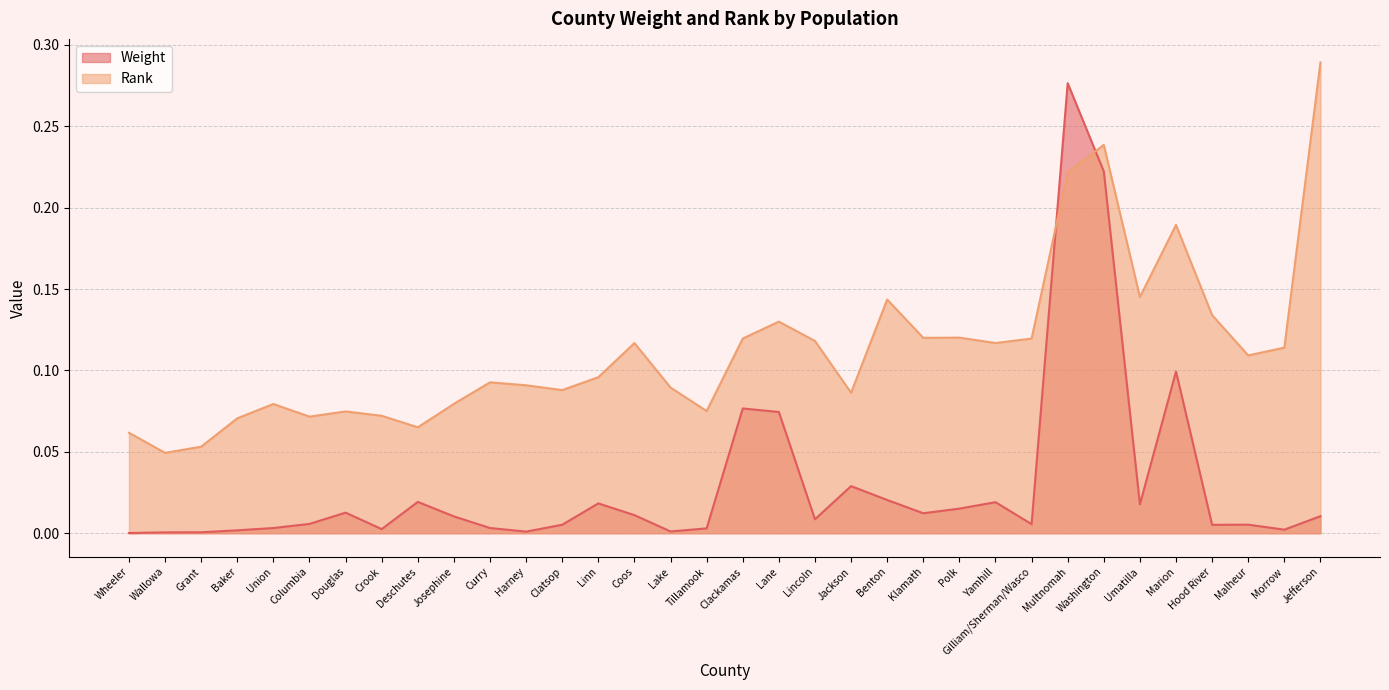

At which category is the sum across all series the highest?

Multnomah